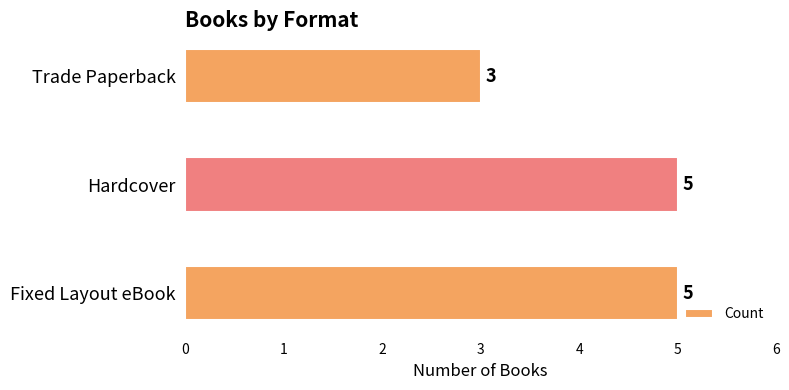

Is it true that the value at Trade Paperback is 1?

False